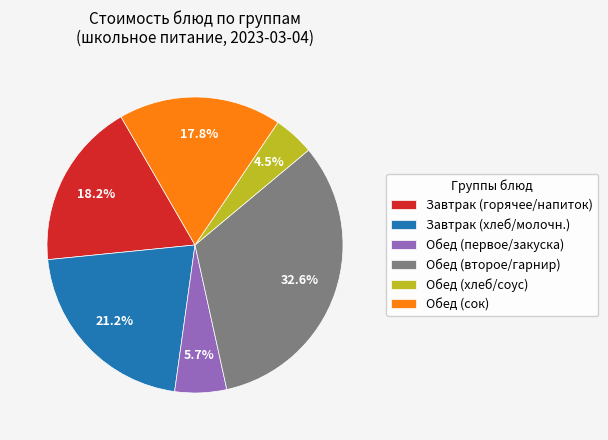

Does Завтрак (хлеб/молочн.) represent more than half of the total?

No